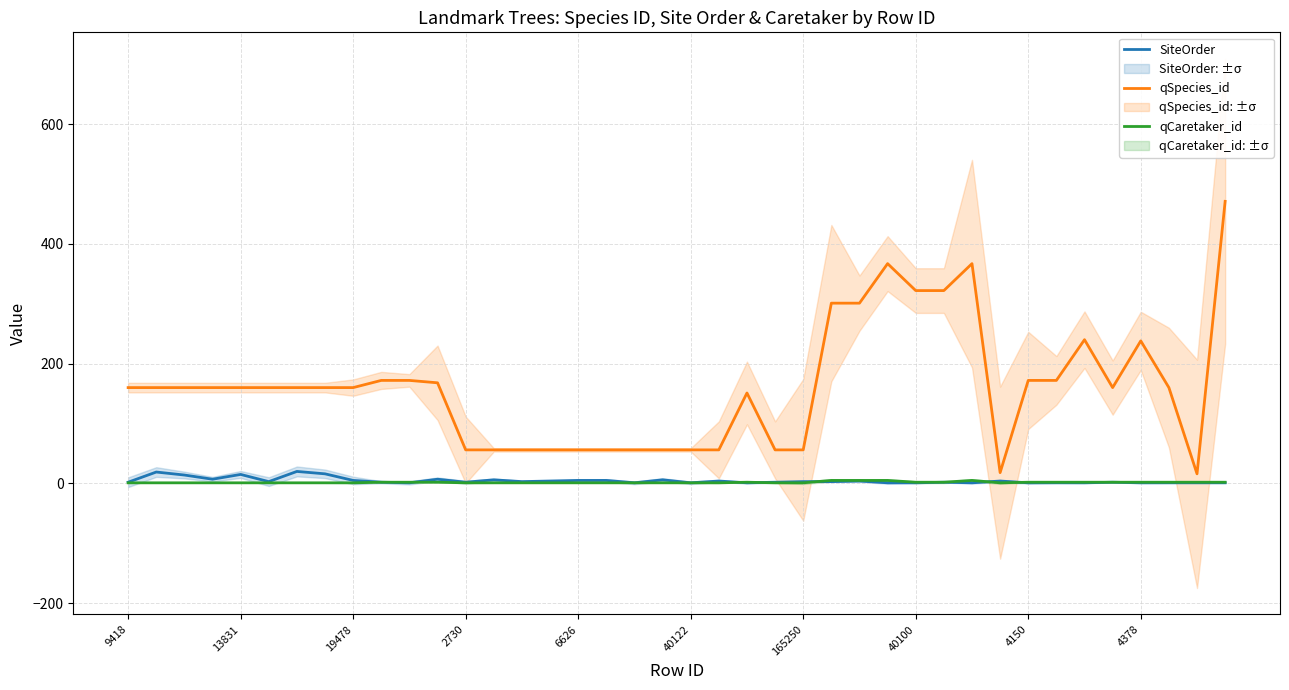

Which series has the largest range (max minus min)?

qSpecies_id